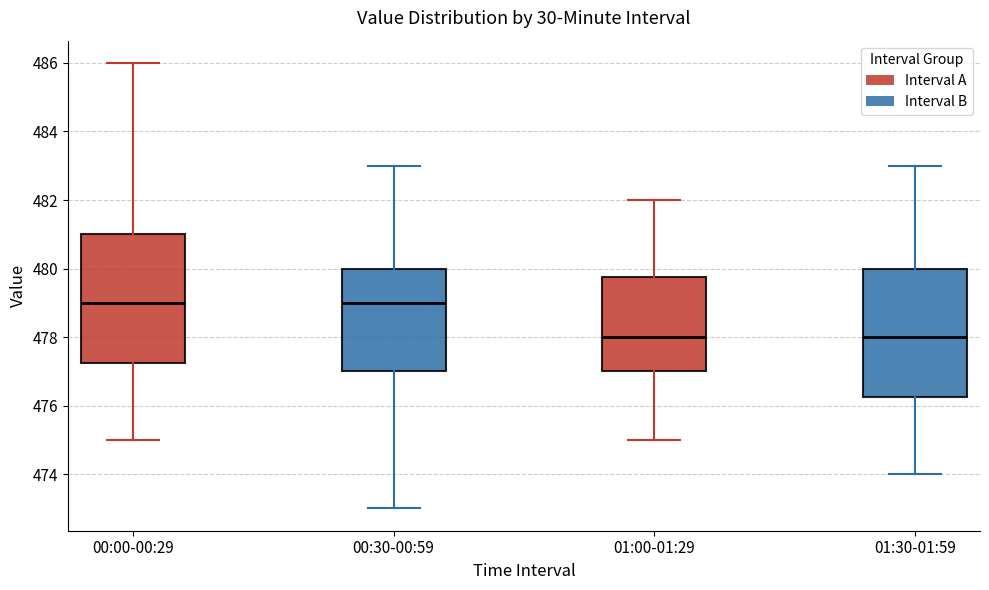

Reading left to right, read every box against the y-axis: the position of its median line, the range the box covers, and the ends of its whiskers. The values are not printed on the chart, so give them approximately, as read against the axis.

00:00-00:29: median 479.0, box 477.2 to 481.0, whiskers 475.0 to 486.0
00:30-00:59: median 479.0, box 477.0 to 480.0, whiskers 473.0 to 483.0
01:00-01:29: median 478.0, box 477.0 to 479.8, whiskers 475.0 to 482.0
01:30-01:59: median 478.0, box 476.2 to 480.0, whiskers 474.0 to 483.0